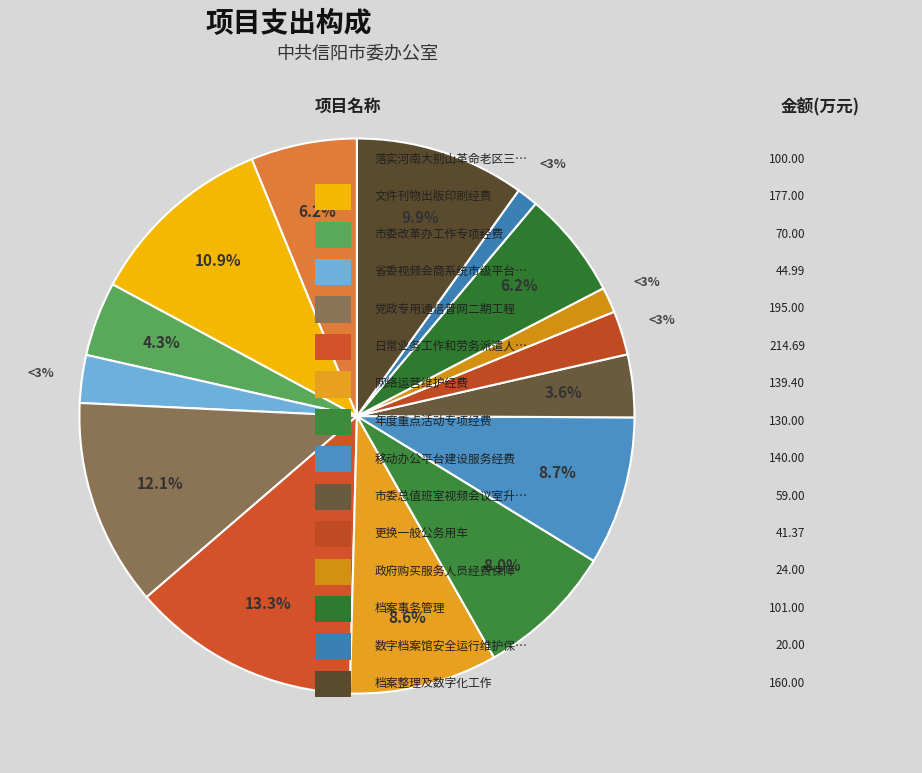

To the nearest percent, what is the difference between the largest and smallest slice percentages?

12%